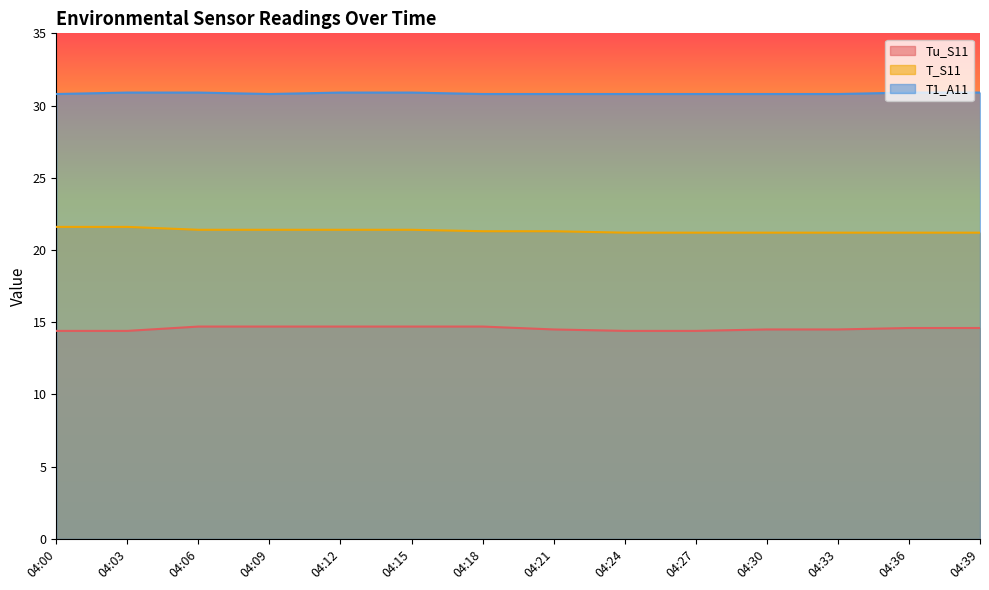

Which has a higher value, 04:24 or 04:00?

04:24